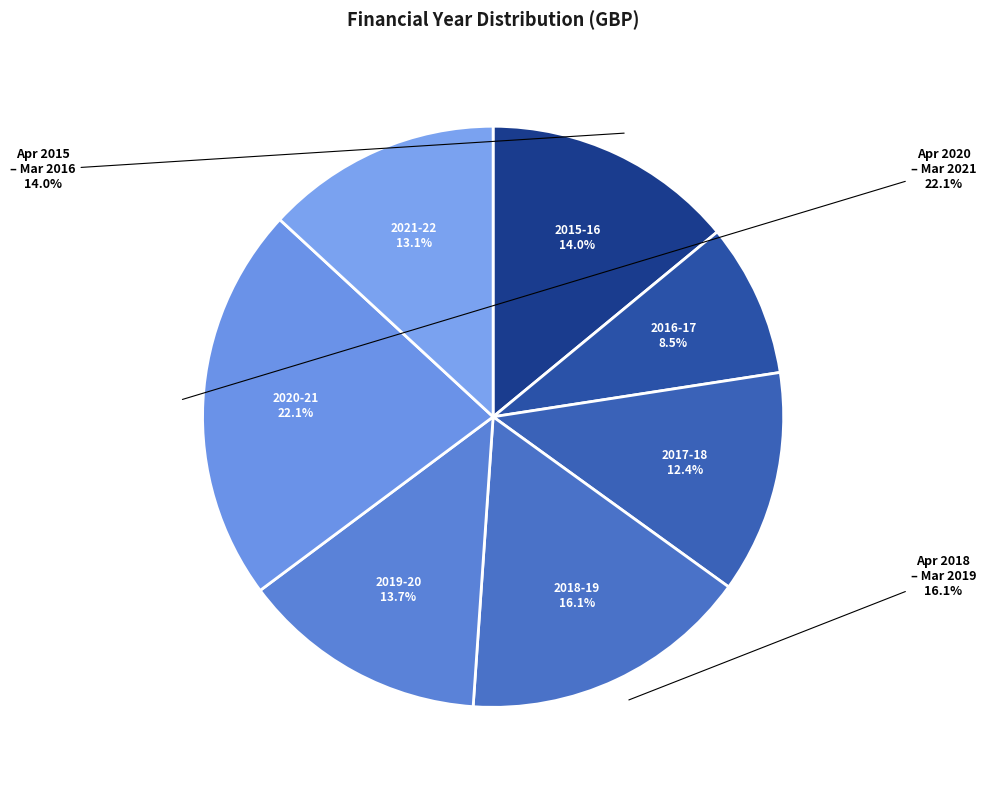

Is it true that April 2018 - March 2019 is 29% of the pie?

False